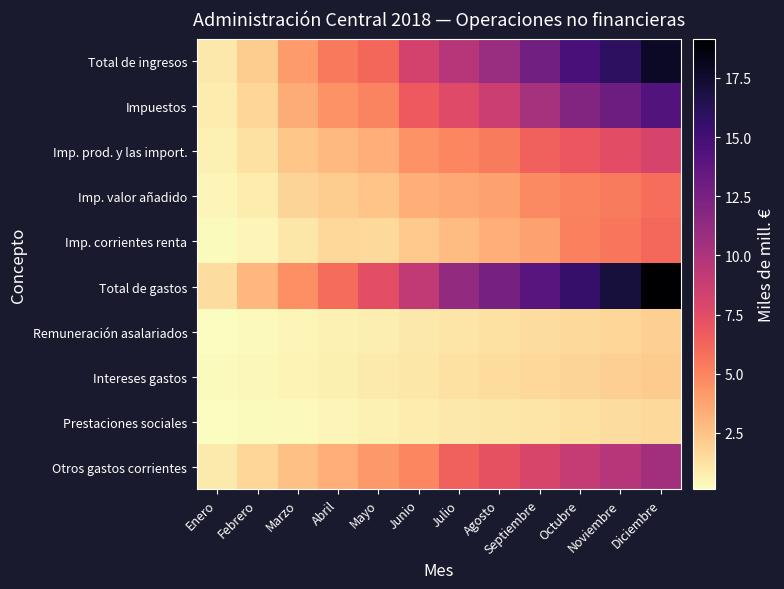

Reading left to right, what are all the values shown in this chart?

Total de ingresos: Enero=1.0	Febrero=2.1	Marzo=4.1	Abril=5.4	Mayo=6.2	Junio=8.3	Julio=9.6	Agosto=10.9	Septiembre=12.8	Octubre=14.7	Noviembre=16.0	Diciembre=17.8
Impuestos: Enero=0.8	Febrero=1.7	Marzo=3.4	Abril=4.5	Mayo=5.0	Junio=6.8	Julio=7.7	Agosto=8.7	Septiembre=10.4	Octubre=12.1	Noviembre=13.0	Diciembre=14.2
Imp. prod. y las import.: Enero=0.6	Febrero=1.3	Marzo=2.4	Abril=2.9	Mayo=3.4	Junio=4.5	Julio=4.9	Agosto=5.4	Septiembre=6.5	Octubre=6.9	Noviembre=7.5	Diciembre=8.1
Imp. valor añadido: Enero=0.4	Febrero=0.8	Marzo=1.8	Abril=2.1	Mayo=2.4	Junio=3.3	Julio=3.6	Agosto=3.9	Septiembre=4.7	Octubre=5.0	Noviembre=5.4	Diciembre=5.8
Imp. corrientes renta: Enero=0.2	Febrero=0.4	Marzo=1.1	Abril=1.6	Mayo=1.6	Junio=2.3	Julio=2.7	Agosto=3.3	Septiembre=3.9	Octubre=5.1	Noviembre=5.5	Diciembre=6.1
Total de gastos: Enero=1.4	Febrero=3.0	Marzo=4.5	Abril=6.0	Mayo=7.4	Junio=9.1	Julio=11.3	Agosto=12.6	Septiembre=14.0	Octubre=15.5	Noviembre=17.0	Diciembre=19.2
Remuneración asalariados: Enero=0.1	Febrero=0.3	Marzo=0.4	Abril=0.6	Mayo=0.7	Junio=1.0	Julio=1.1	Agosto=1.3	Septiembre=1.4	Octubre=1.6	Noviembre=1.7	Diciembre=2.0
Intereses gastos: Enero=0.2	Febrero=0.4	Marzo=0.5	Abril=0.7	Mayo=0.9	Junio=1.1	Julio=1.3	Agosto=1.5	Septiembre=1.6	Octubre=1.8	Noviembre=2.0	Diciembre=2.2
Prestaciones sociales: Enero=0.1	Febrero=0.2	Marzo=0.3	Abril=0.5	Mayo=0.6	Junio=0.8	Julio=0.9	Agosto=1.0	Septiembre=1.1	Octubre=1.3	Noviembre=1.4	Diciembre=1.6
Otros gastos corrientes: Enero=0.9	Febrero=1.7	Marzo=2.6	Abril=3.4	Mayo=4.1	Junio=4.9	Julio=6.5	Agosto=7.2	Septiembre=8.0	Octubre=8.9	Noviembre=9.7	Diciembre=10.6